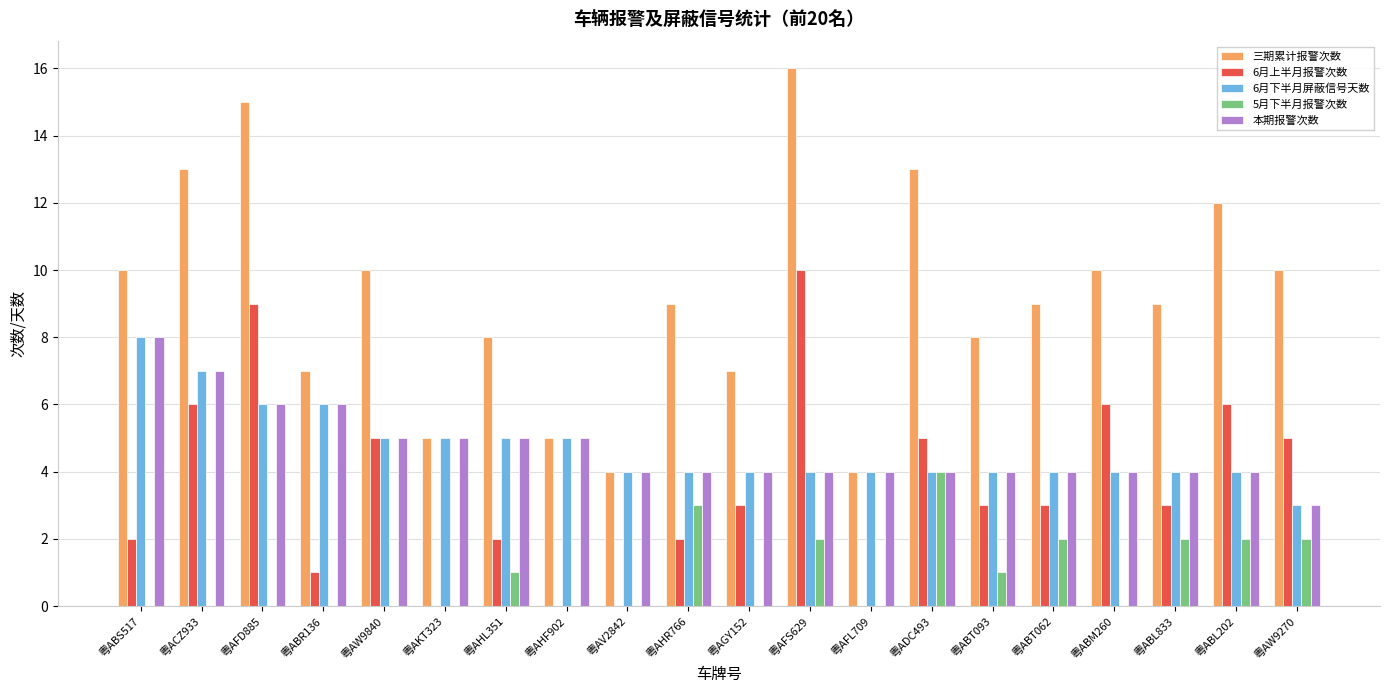

Is it true that 三期累计报警次数 equals 7 at 粤ABR136?

True